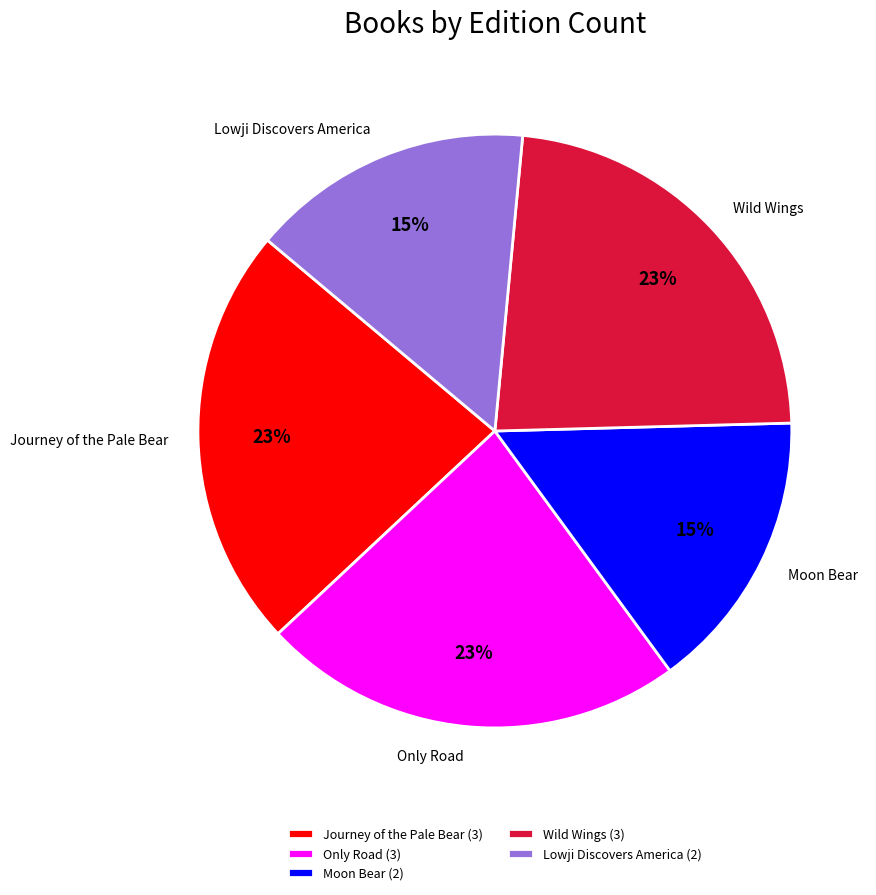

Count the number of slices in the pie.

5